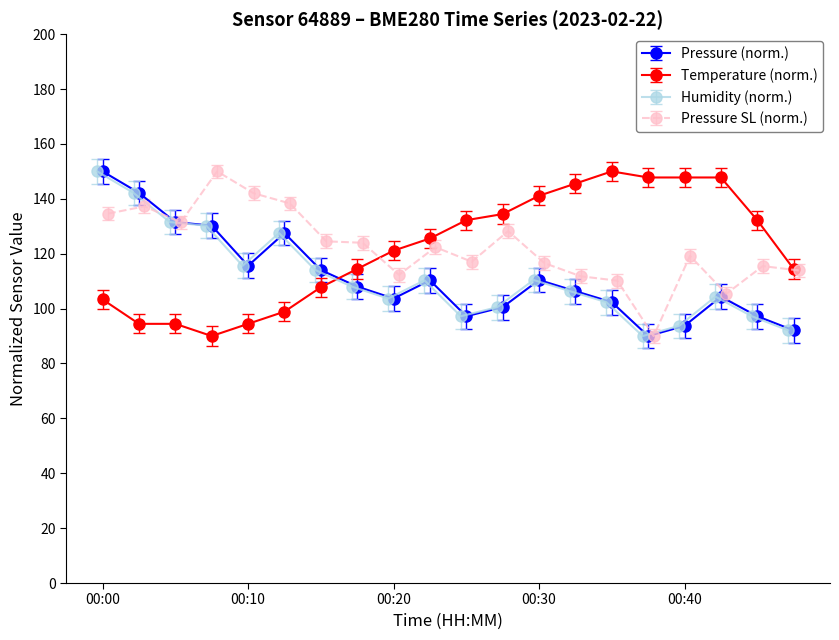

At which label does pressure reach its minimum?

00:38